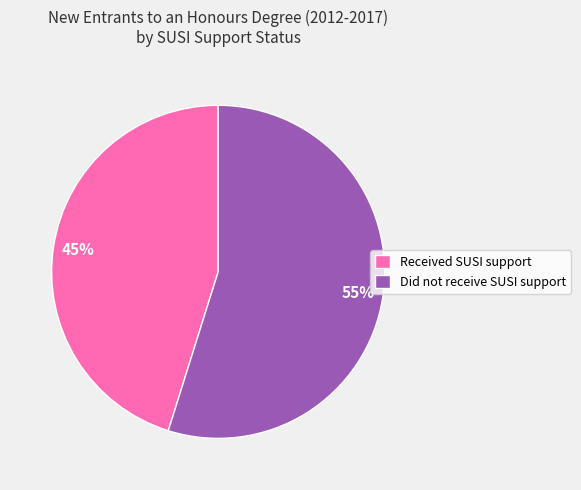

What percentage is the Received SUSI support slice, to the nearest percent?

45%